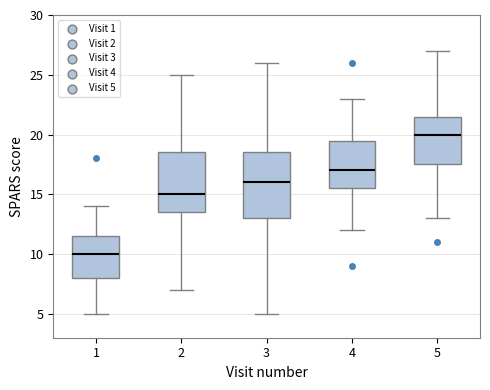

Reading left to right, transcribe this box plot: for each box, give where its median line is, the range the box spans, and where its two whiskers end, as read against the y-axis. The values are not printed on the chart, so give them approximately, as read against the axis.

1: median 10.0, box 8.0 to 11.5, whiskers 5.0 to 14.0
2: median 15.0, box 13.5 to 18.5, whiskers 7.0 to 25.0
3: median 16.0, box 13.0 to 18.5, whiskers 5.0 to 26.0
4: median 17.0, box 15.5 to 19.5, whiskers 12.0 to 23.0
5: median 20.0, box 17.5 to 21.5, whiskers 13.0 to 27.0